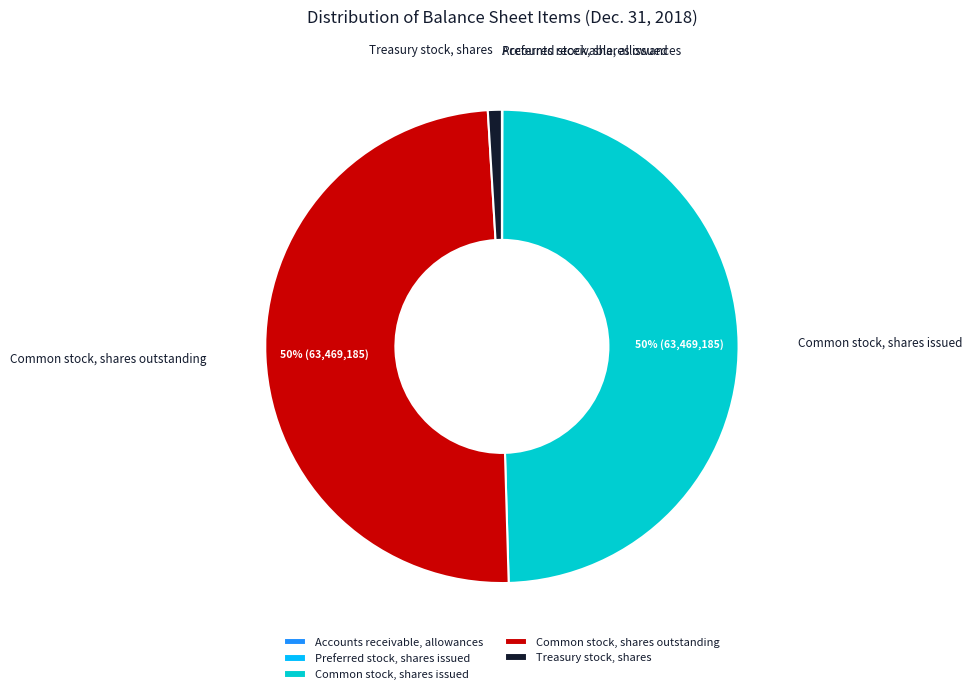

The Treasury stock, shares slice represents 14% of the pie. True or false?

False